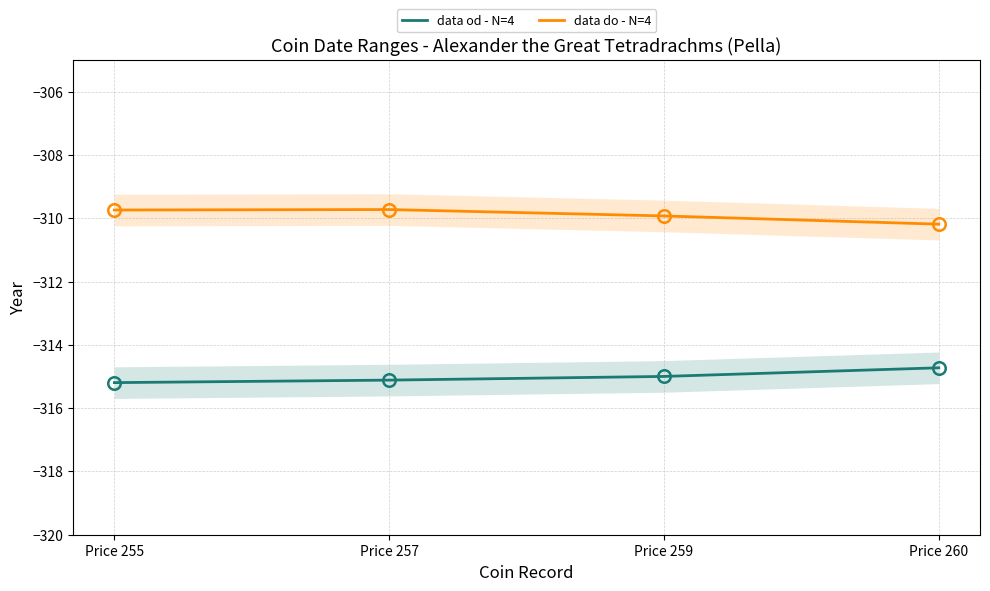

What is the minimum value shown in the chart?

-315.2